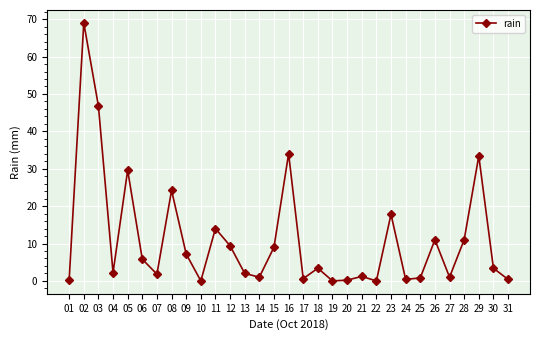

How many points are lower than both their immediate neighbors (excluding endpoints)?

9